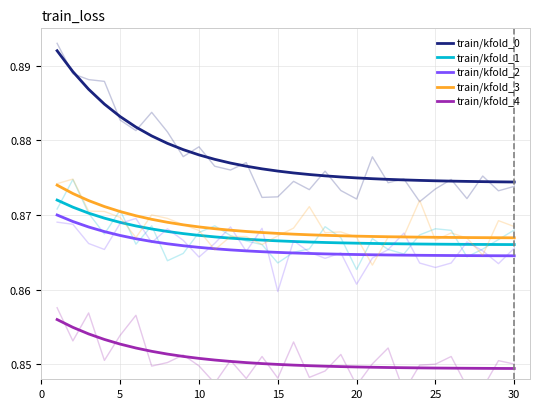

Rank the series at 25 from highest to lowest value.

train/kfold_0, train/kfold_3, train/kfold_1, train/kfold_2, train/kfold_4